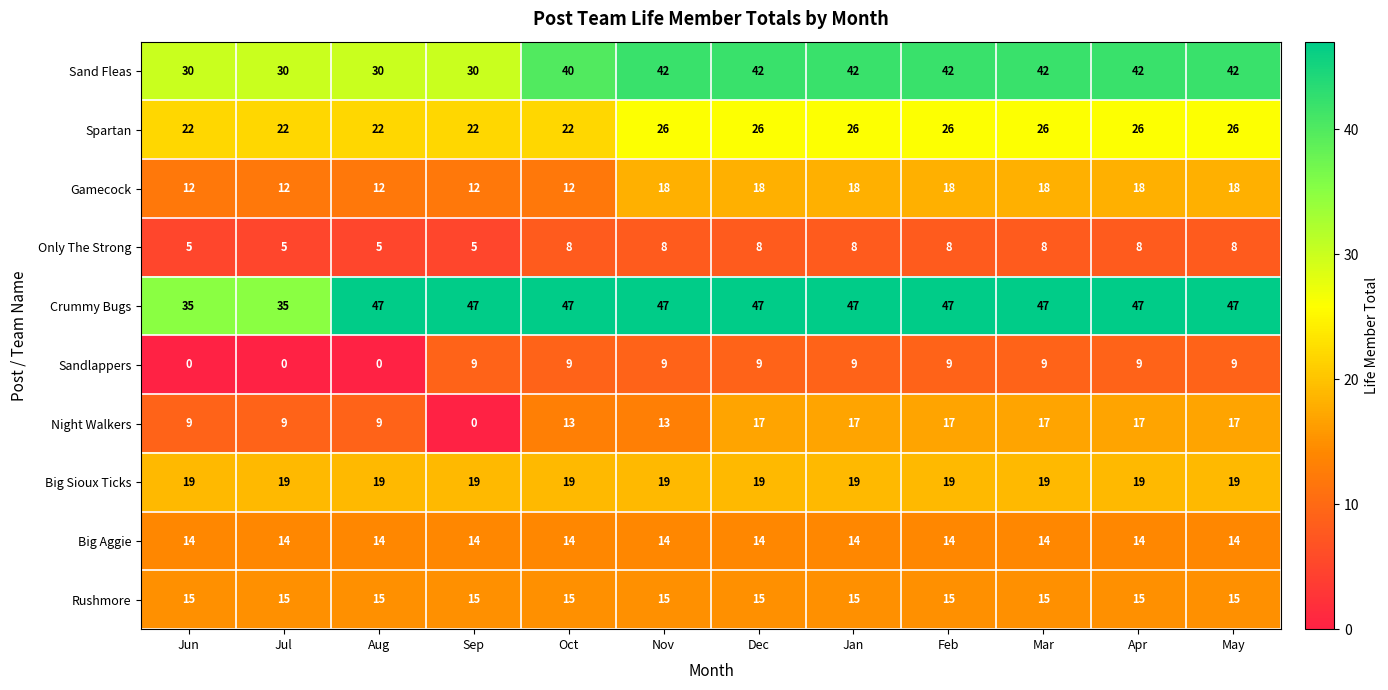

The Rushmore series shows 15 at Jan. True or false?

True